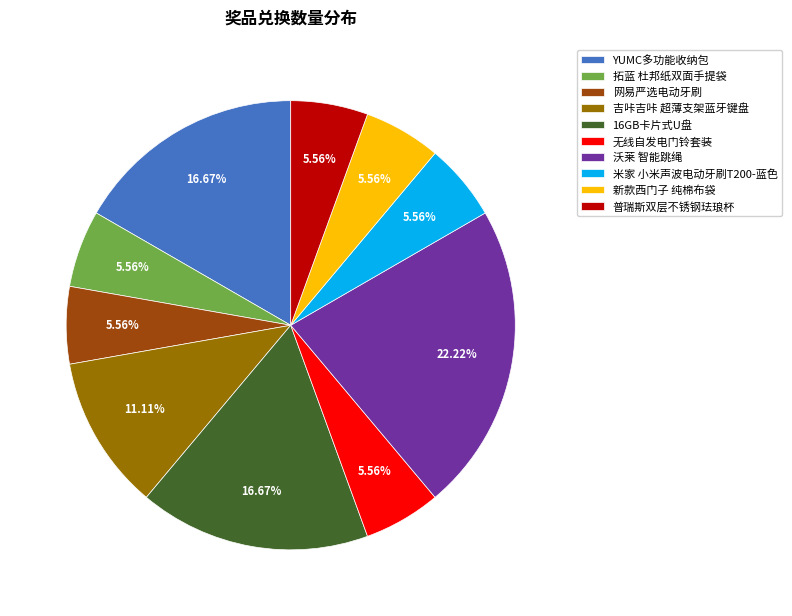

Is there a majority slice in this chart?

No